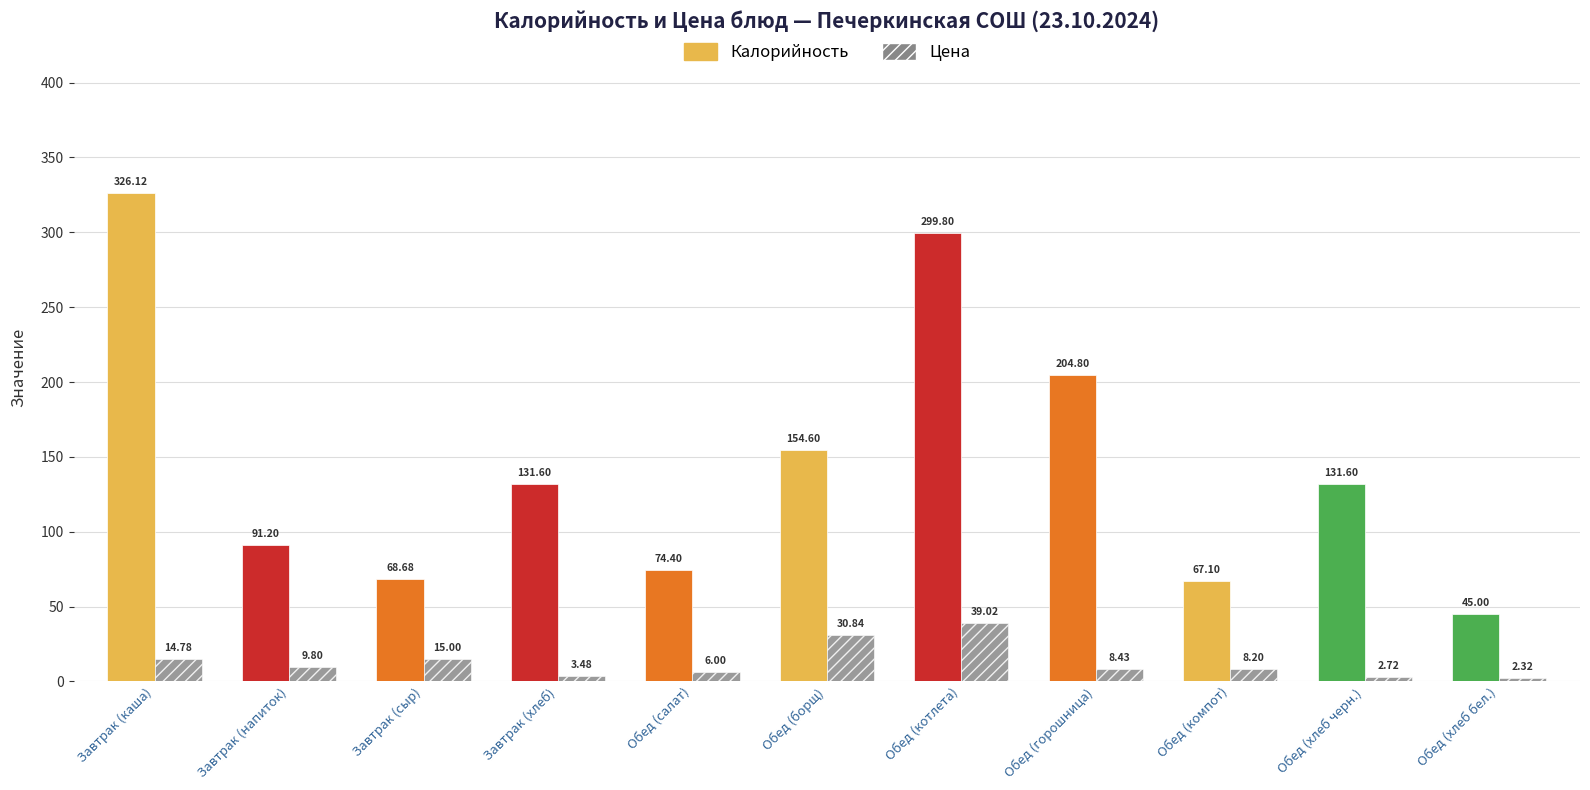

What value does the Цена series have at Обед (котлета)?

39.0